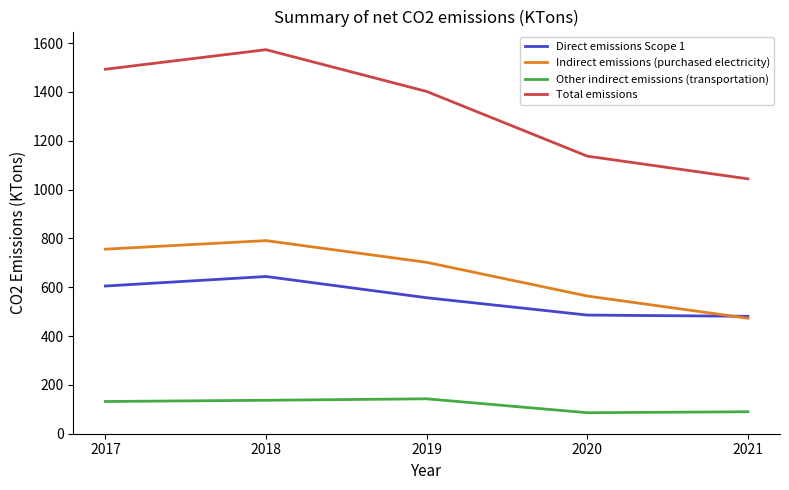

What is the minimum value for Other indirect emissions (transportation)?

86